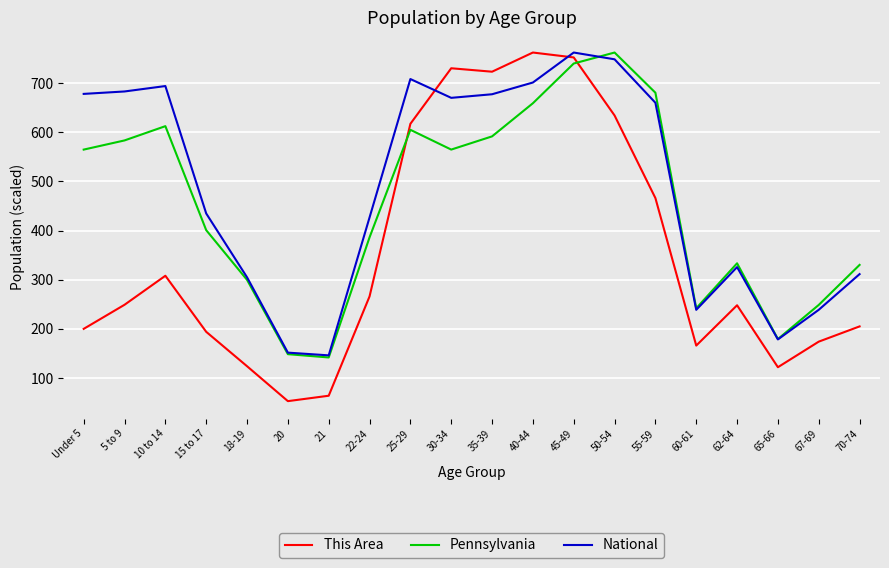

Which series has the widest spread of values?

This Area